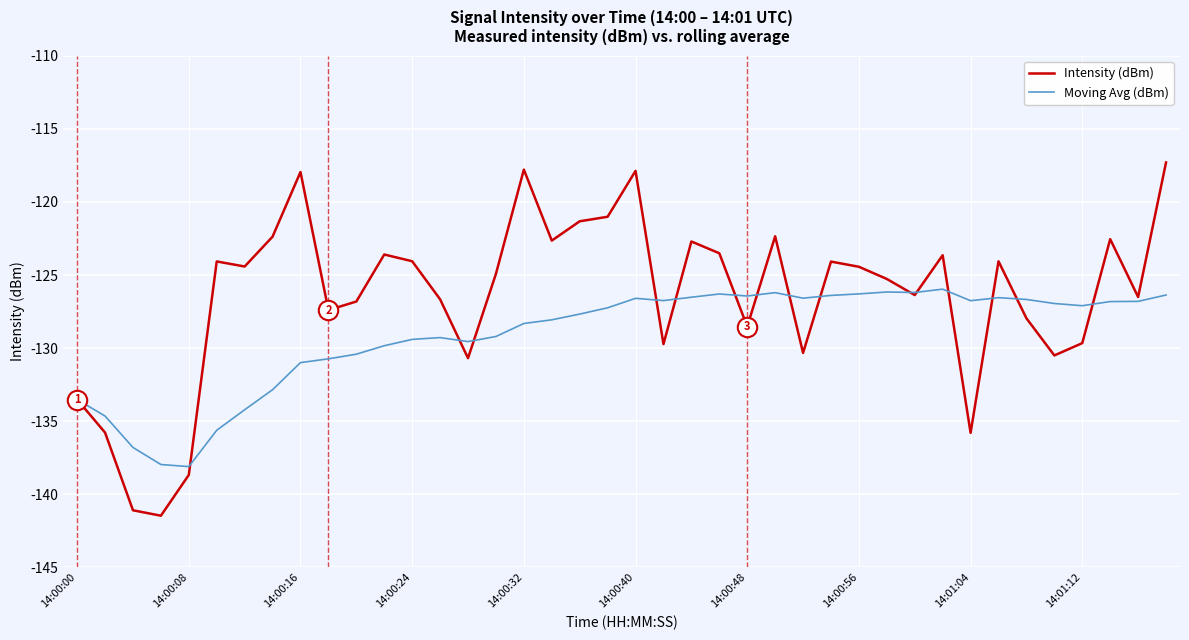

What is the difference between the second highest and minimum values in the Intensity (dBm) series?

23.7